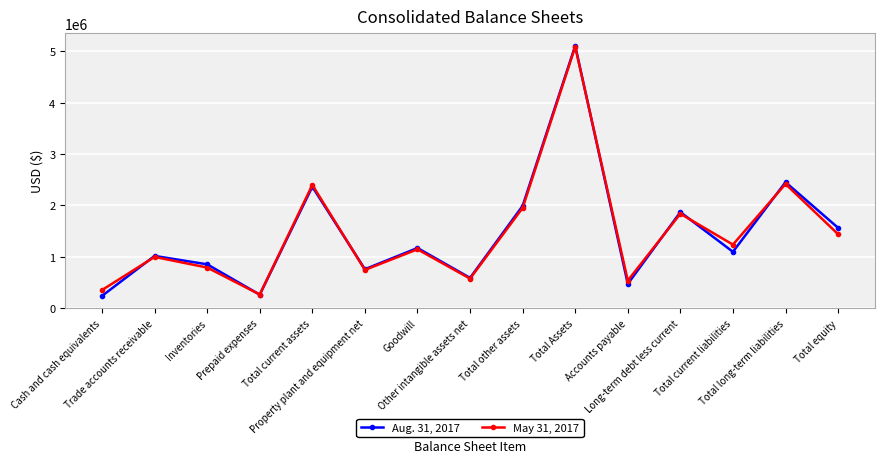

Which category has the lowest value in the May 31, 2017 series?

Prepaid expenses